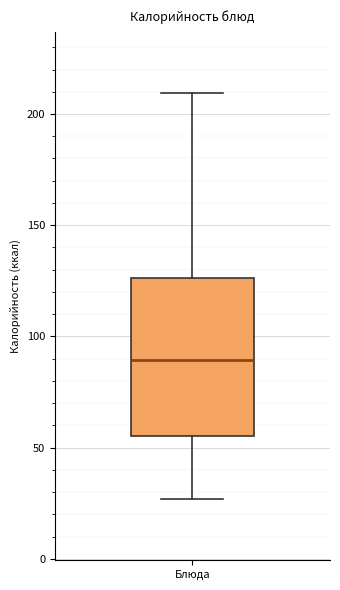

Read this box plot against the y-axis: the position of the median line, the range covered by the box, and the ends of both whiskers. The values are not printed on the chart, so give them approximately, as read against the axis.

median 90, box 55 to 125, whiskers 25 to 210